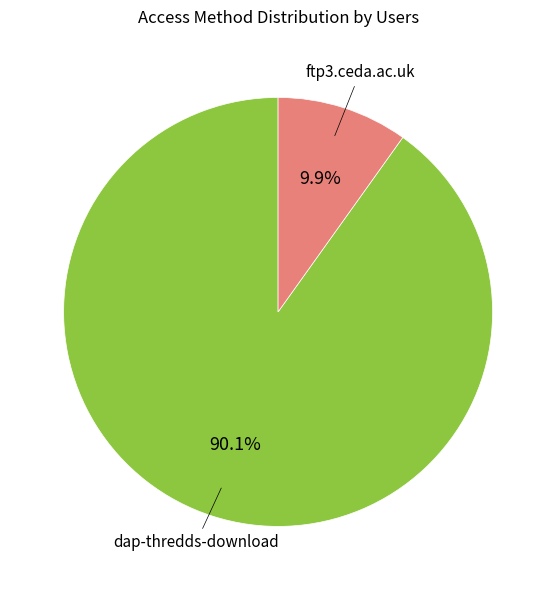

To the nearest percent, what is the difference between the largest and smallest slice percentages?

80%